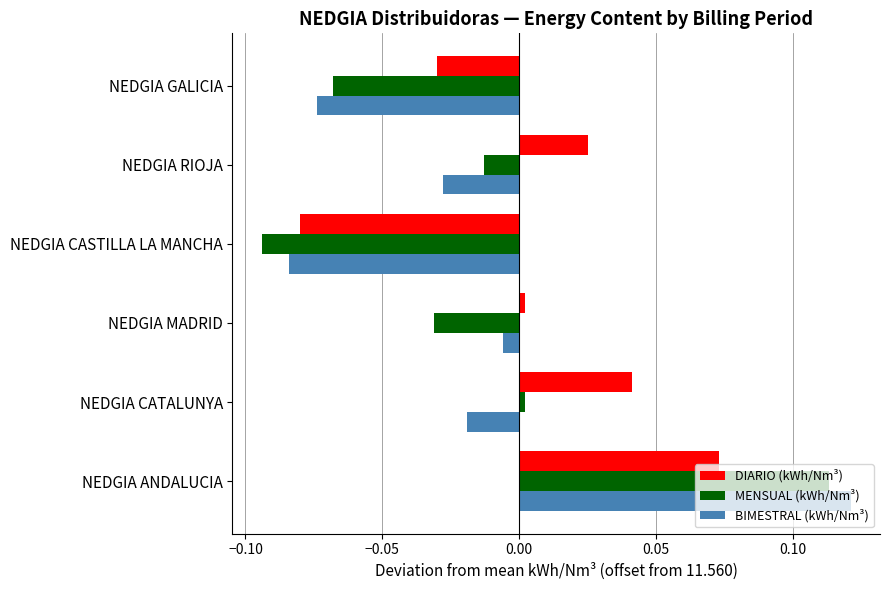

The MENSUAL (kWh/Nm³) series shows -0.0 at NEDGIA CASTILLA LA MANCHA. True or false?

False